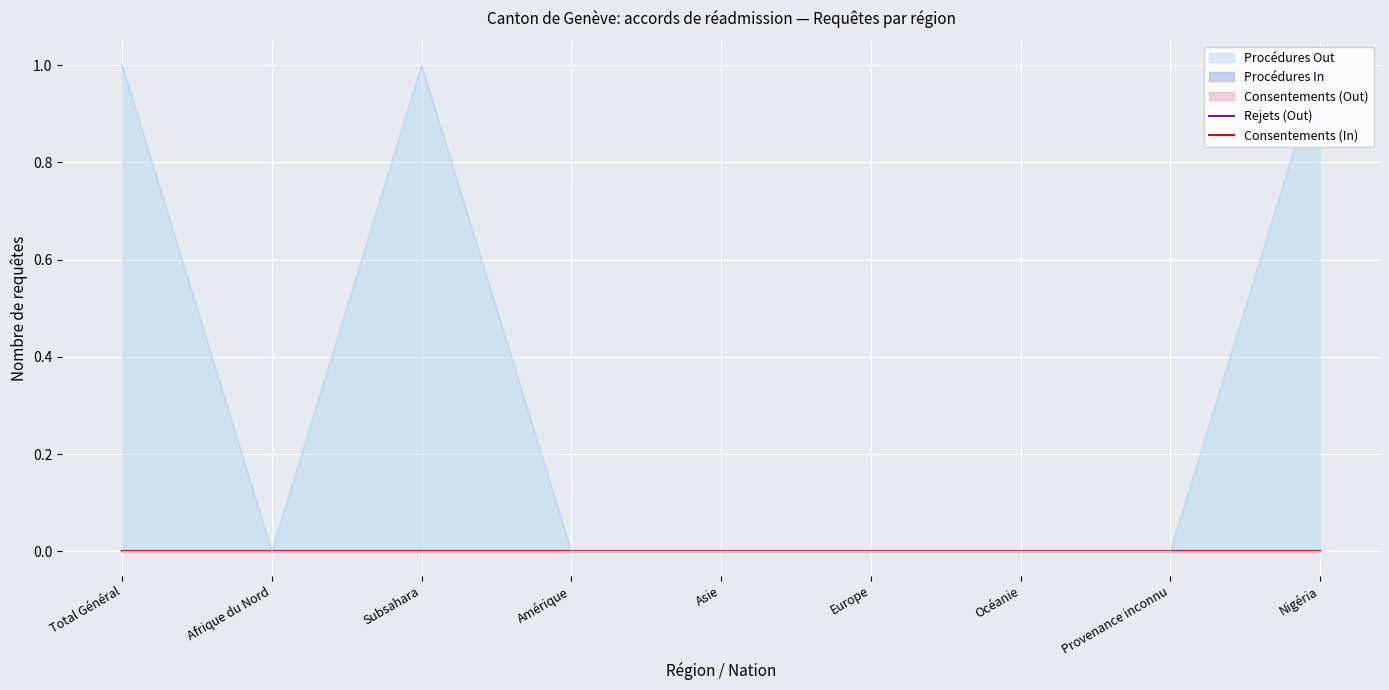

Reading right to left, extract all data points from this chart.

Procédures Out: Nigéria=1	Provenance inconnu=0	Océanie=0	Europe=0	Asie=0	Amérique=0	Subsahara=1	Afrique du Nord=0	Total Général=1
Procédures In: Nigéria=0	Provenance inconnu=0	Océanie=0	Europe=0	Asie=0	Amérique=0	Subsahara=0	Afrique du Nord=0	Total Général=0
Consentements (Out): Nigéria=0	Provenance inconnu=0	Océanie=0	Europe=0	Asie=0	Amérique=0	Subsahara=0	Afrique du Nord=0	Total Général=0
Rejets (Out): Nigéria=0	Provenance inconnu=0	Océanie=0	Europe=0	Asie=0	Amérique=0	Subsahara=0	Afrique du Nord=0	Total Général=0
Consentements (In): Nigéria=0	Provenance inconnu=0	Océanie=0	Europe=0	Asie=0	Amérique=0	Subsahara=0	Afrique du Nord=0	Total Général=0